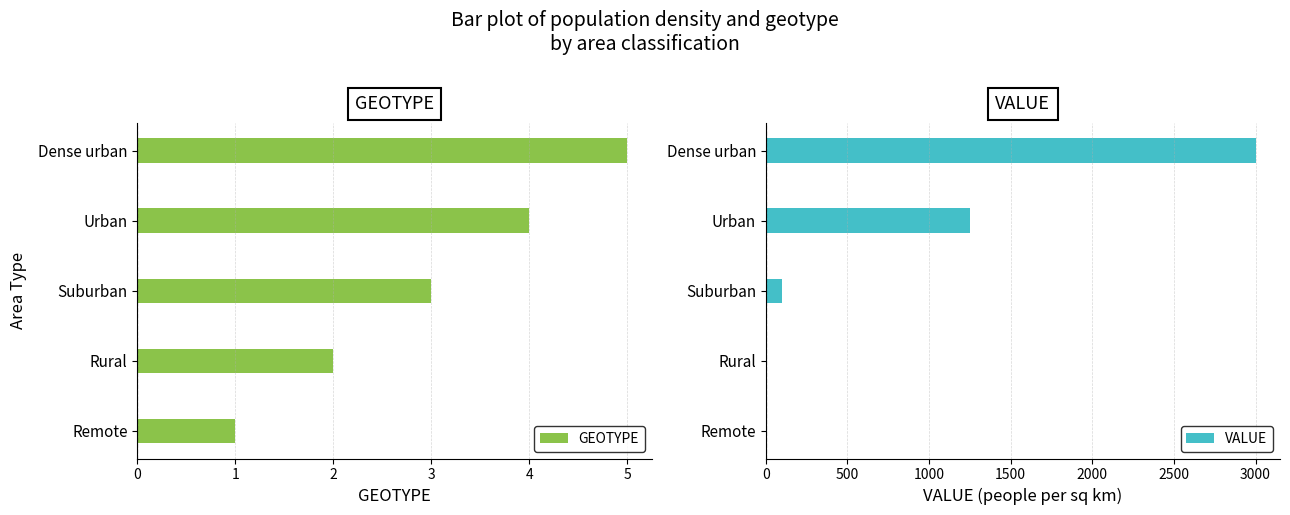

The value of GEOTYPE at Dense urban is 9. True or false?

False